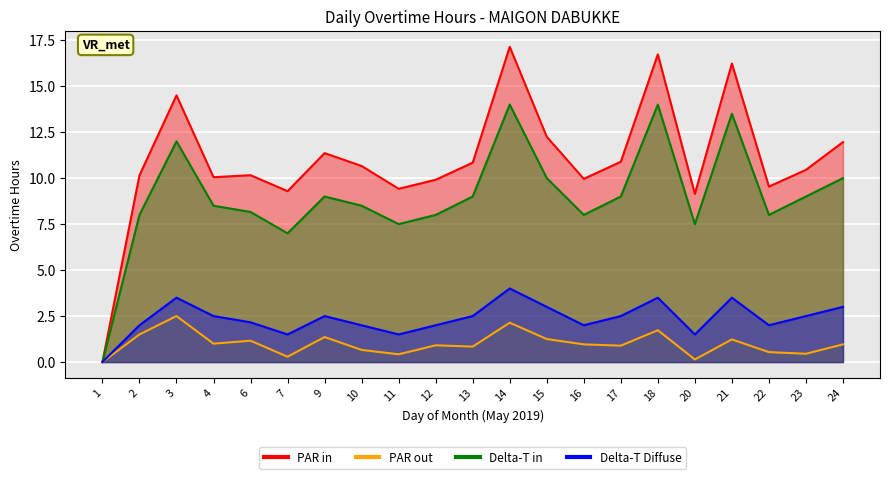

What is the difference between the second highest and second lowest values in the PAR in series?

7.6